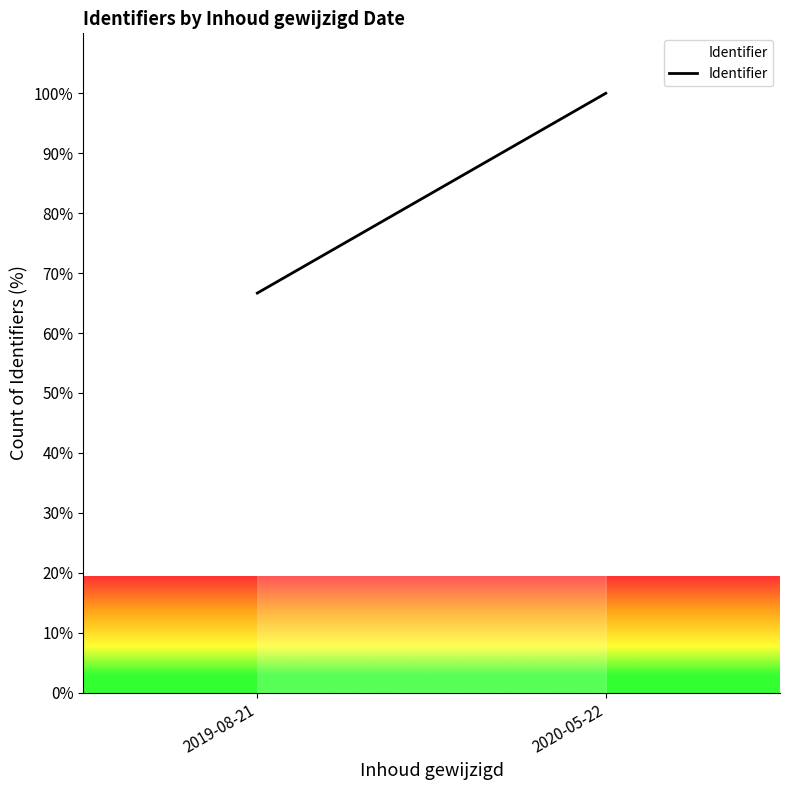

Between 2020-05-22 and 2019-08-21, which is larger?

2020-05-22